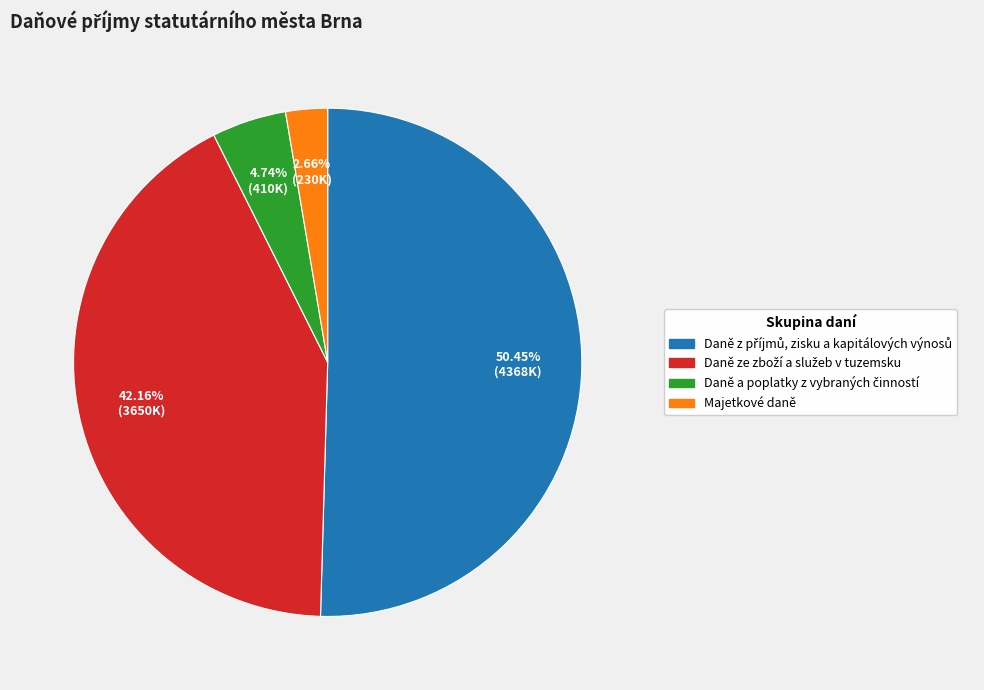

Which category has the smallest portion of the pie?

Majetkové daně